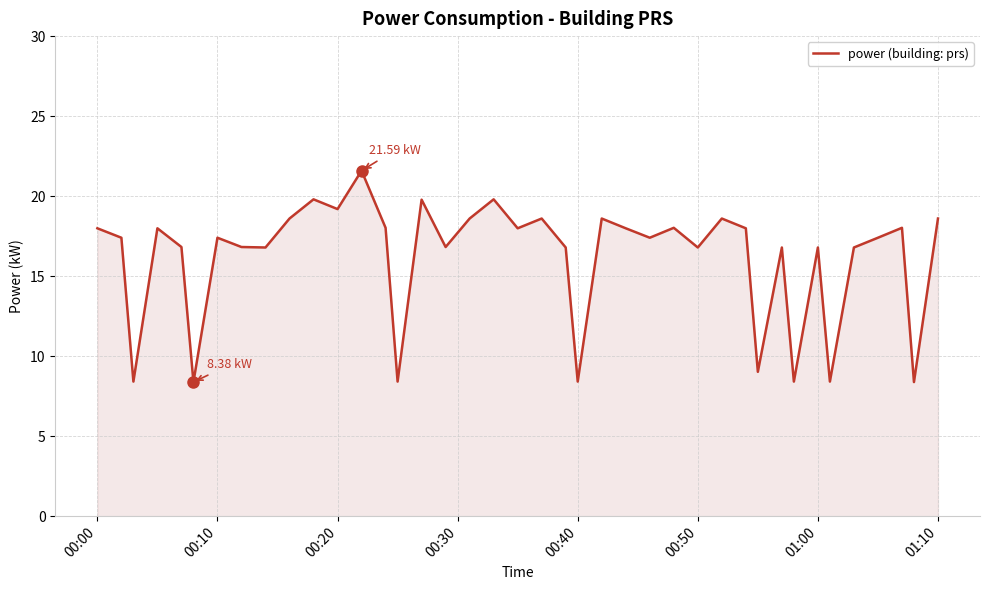

What is the difference between the maximum and minimum values?

13.2